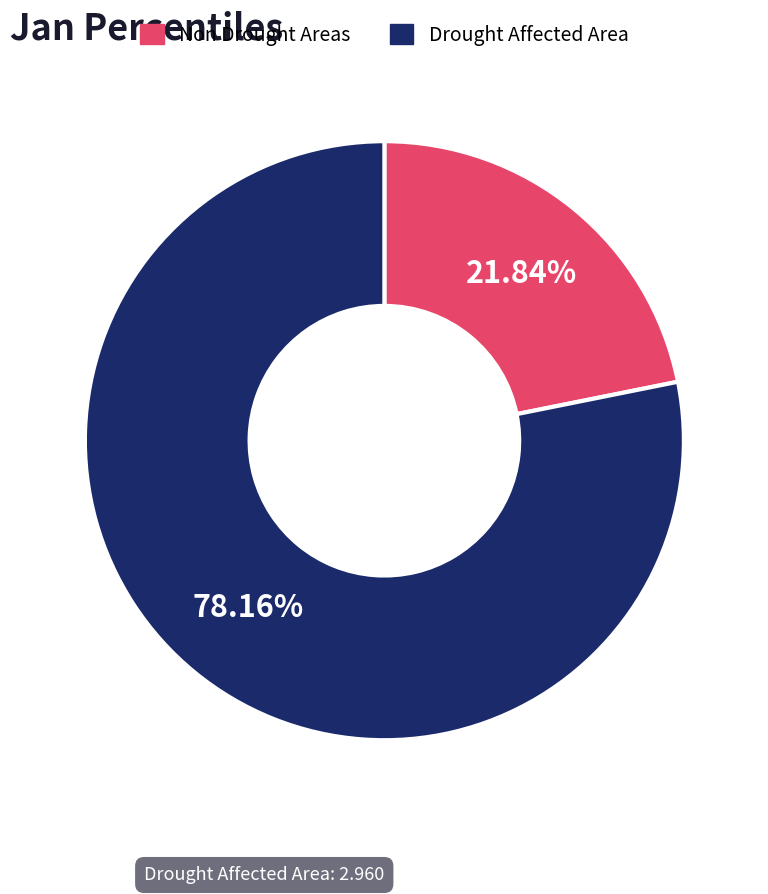

Is the sum of Drought Affected Area and Non Drought Areas greater than half?

Yes